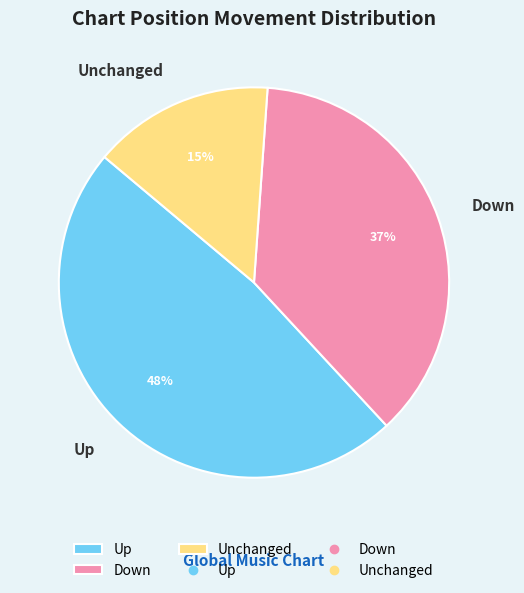

Which slice is the largest?

Up